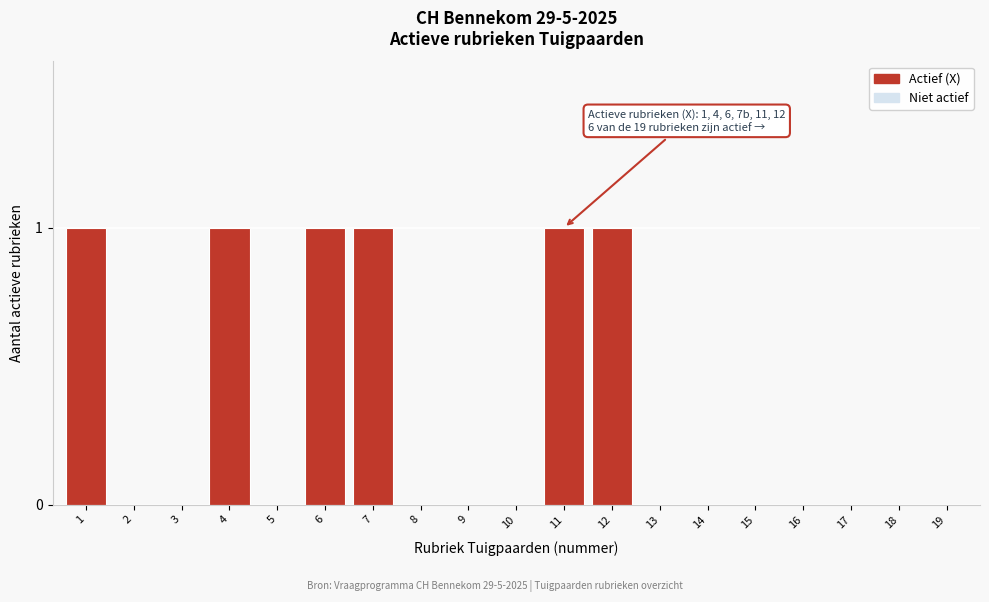

Reading left to right, what are all the values shown in this chart?

1=1	2=0	3=0	4=1	5=0	6=1	7=1	8=0	9=0	10=0	11=1	12=1	13=0	14=0	15=0	16=0	17=0	18=0	19=0